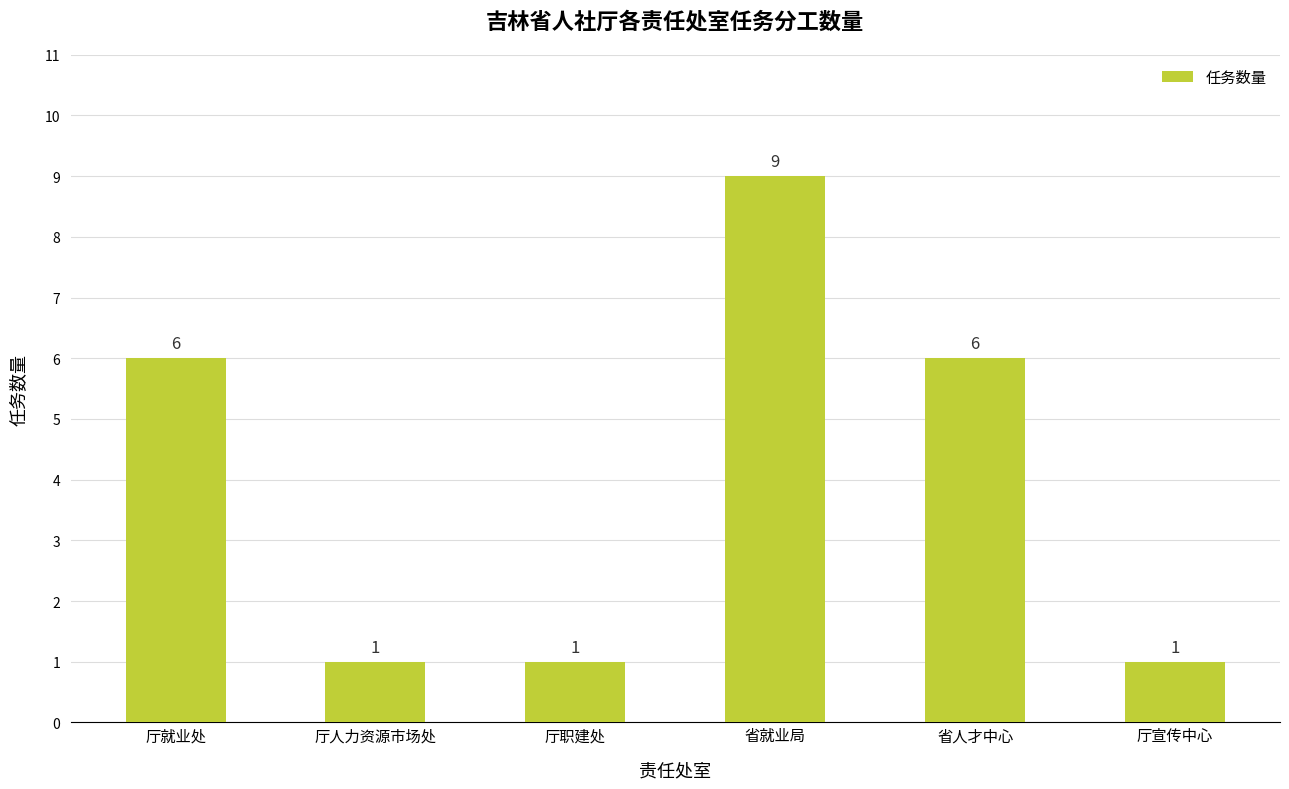

True or false: the data shows 1 at 厅职建处.

True